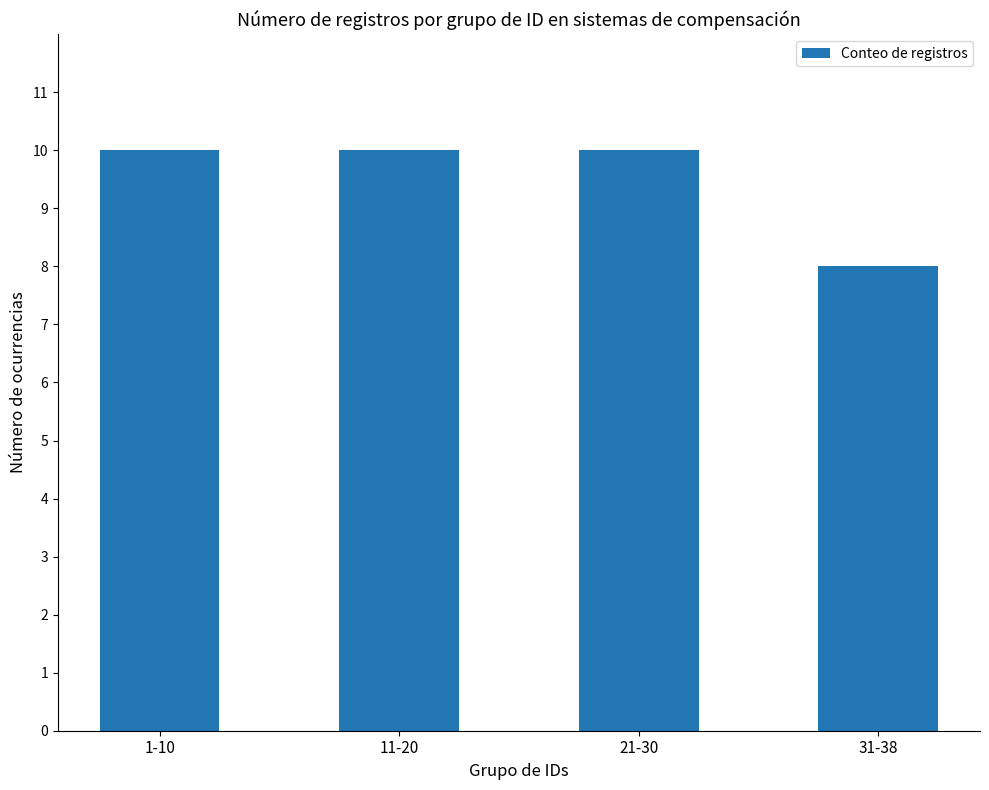

The chart shows a value of 8 at 31-38. True or false?

True